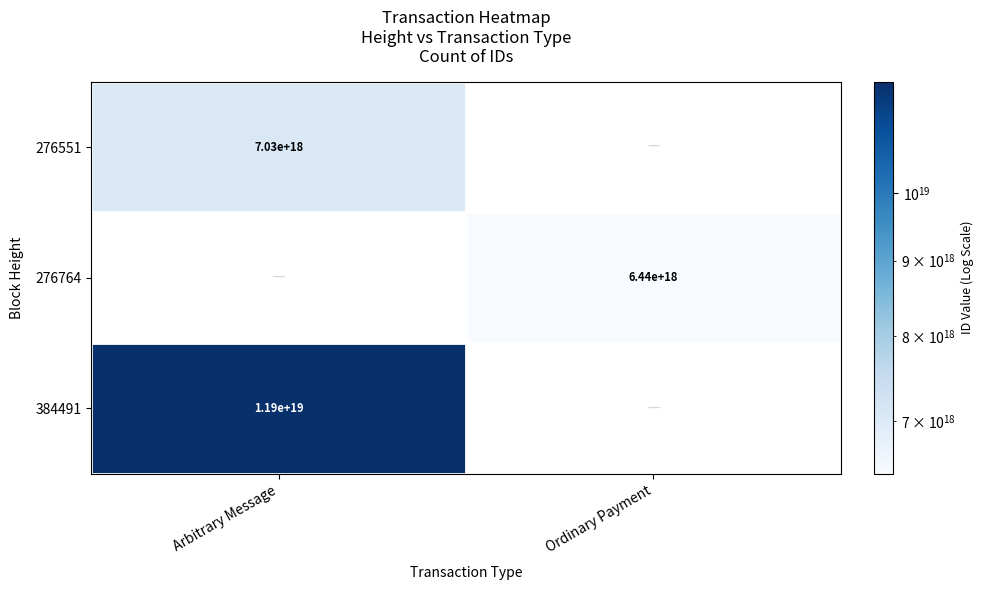

True or false: 384491 has a value of 17634329778125180928 at Arbitrary Message.

False